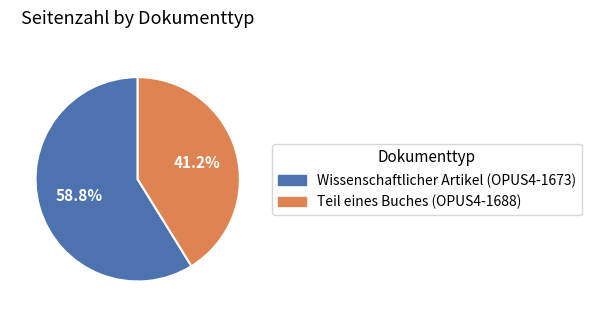

Which has a higher value, Teil eines Buches (OPUS4-1688) or Wissenschaftlicher Artikel (OPUS4-1673)?

Wissenschaftlicher Artikel (OPUS4-1673)